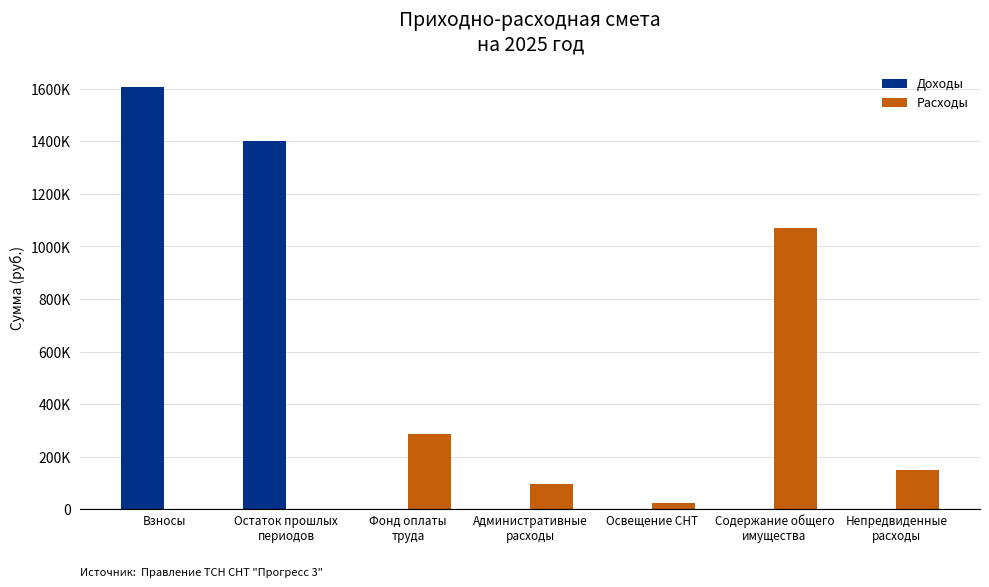

Reading left to right, extract all data points from this chart.

Доходы: Взносы=1605000	Остаток прошлых
периодов=1400000	Фонд оплаты
труда=0	Административные
расходы=0	Освещение СНТ=0	Содержание общего
имущества=0	Непредвиденные
расходы=0
Расходы: Взносы=0	Остаток прошлых
периодов=0	Фонд оплаты
труда=288000	Административные
расходы=95000	Освещение СНТ=25000	Содержание общего
имущества=1071000	Непредвиденные
расходы=150000